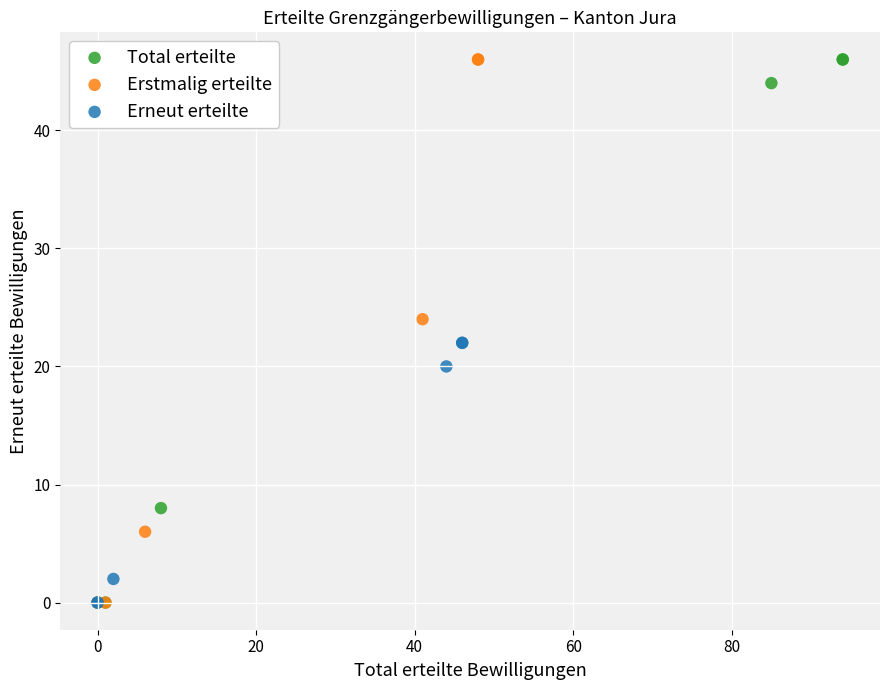

What are all the series names shown in the legend?

Total erteilte, Erstmalig erteilte, Erneut erteilte